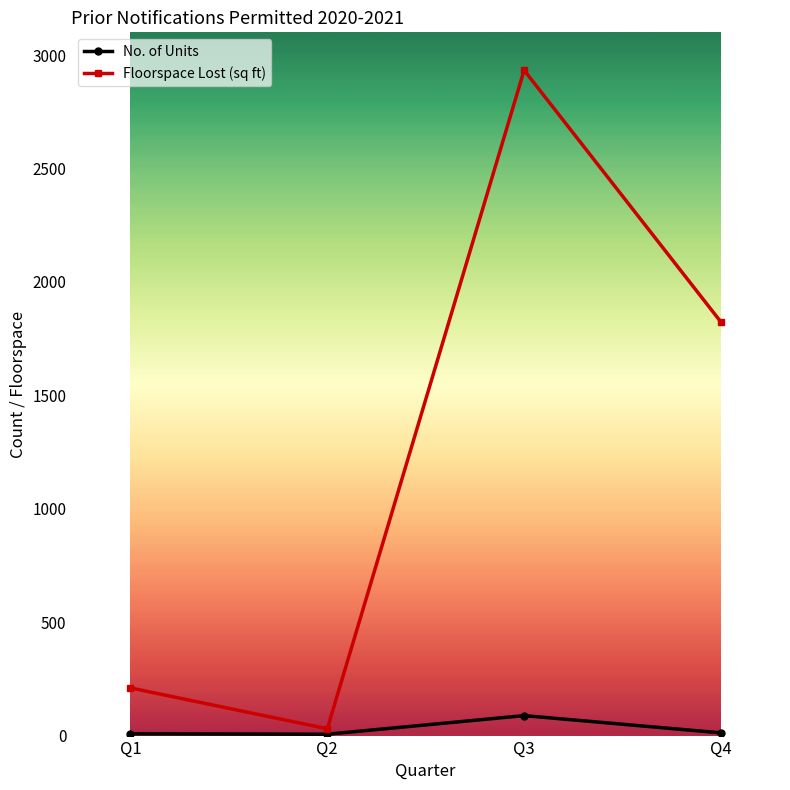

What is the greatest value displayed?

2933